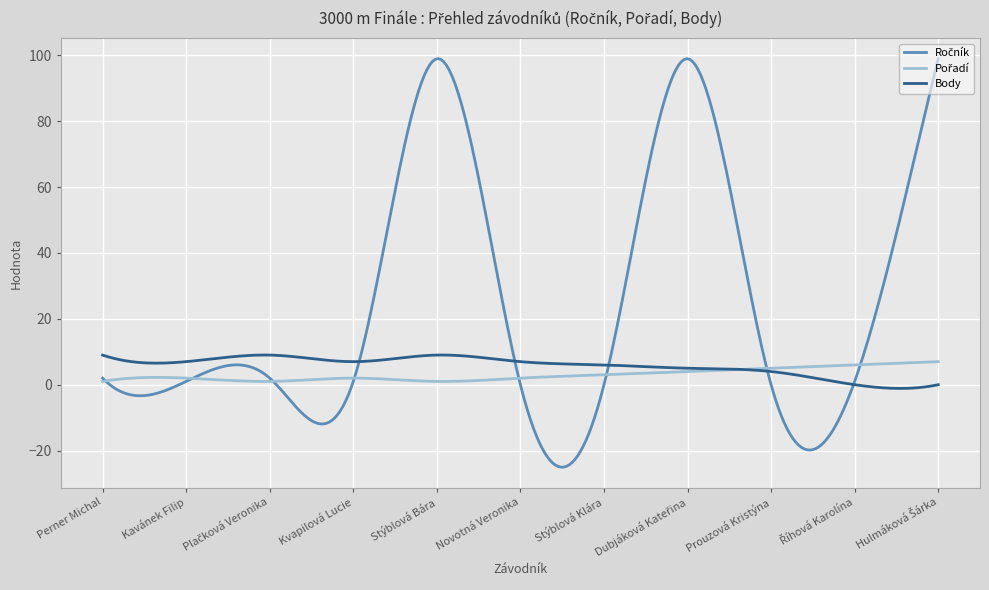

What is the greatest value displayed?

99.0